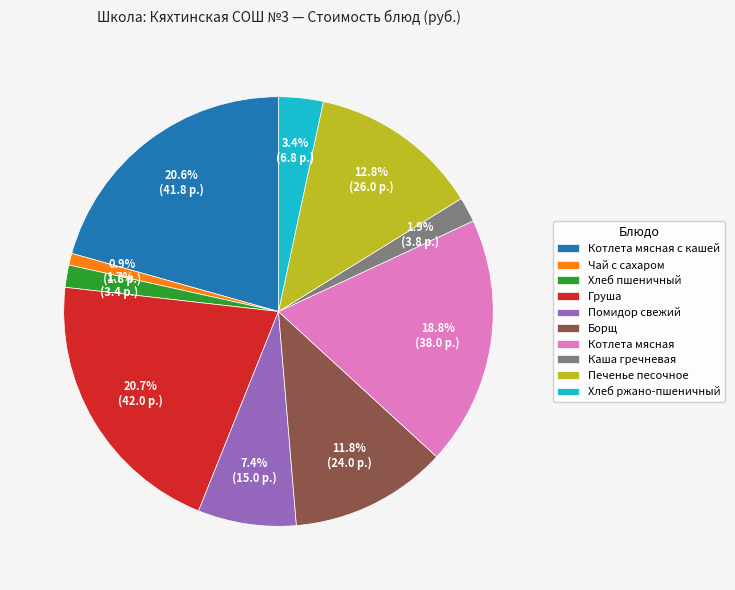

Which slice is the smallest?

Чай с сахаром